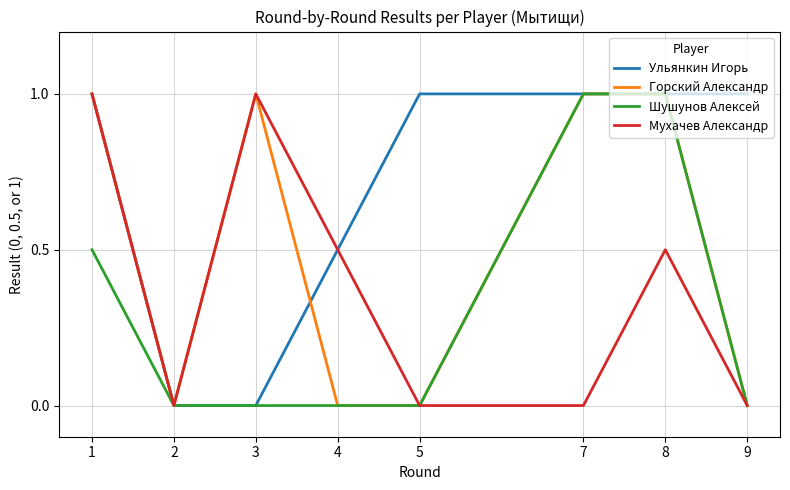

How many categories are shown in the chart?

8